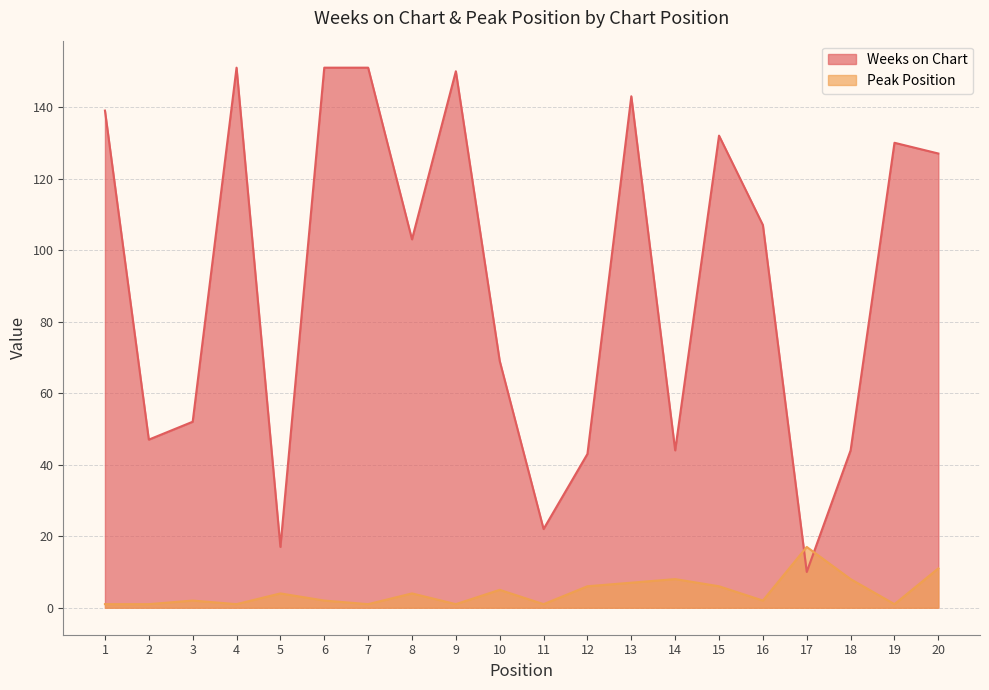

Rank the series at 11 from lowest to highest value.

Peak Position, Weeks on Chart